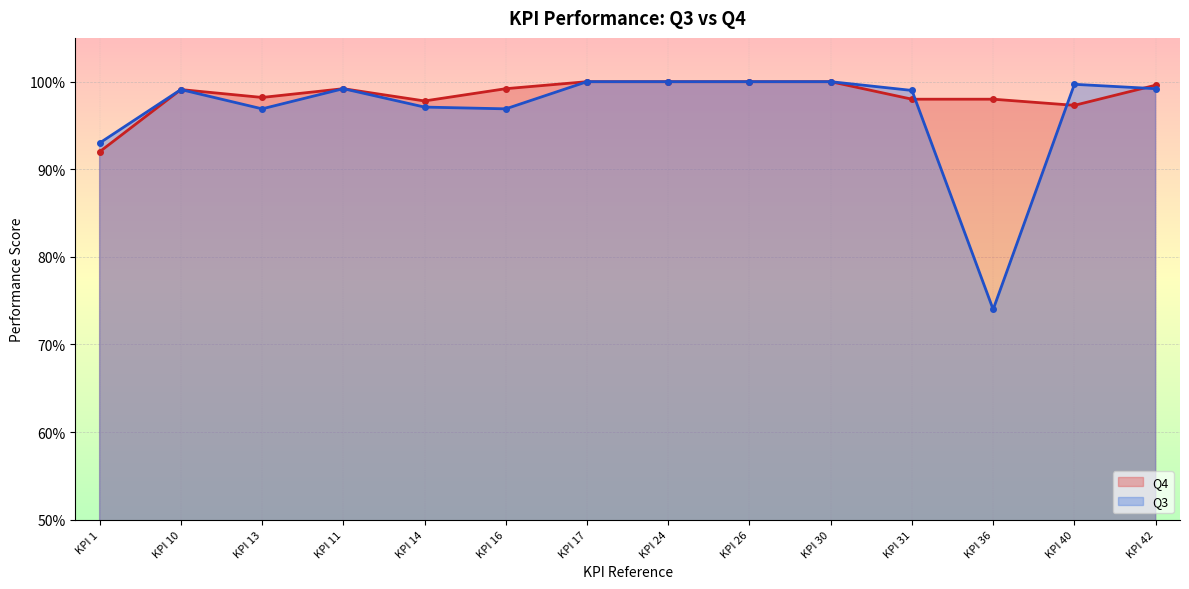

At how many categories does at least one series exceed 0?

14